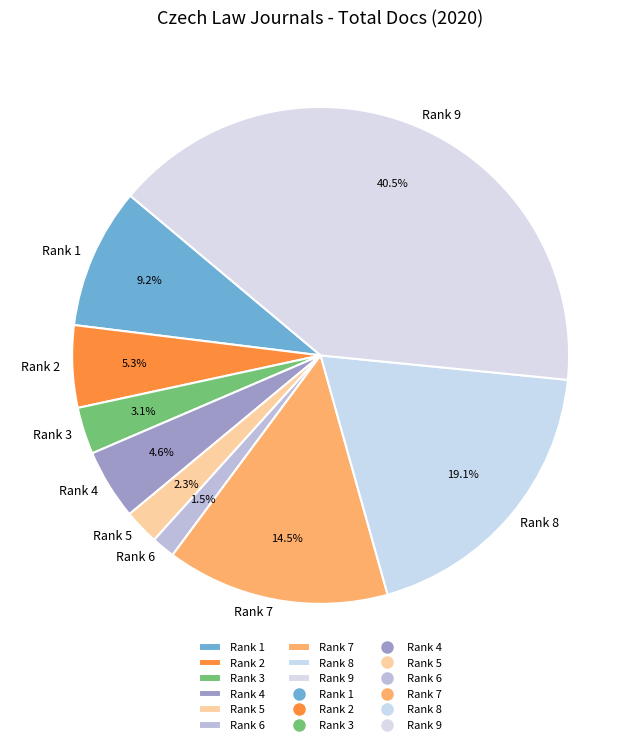

How many slices are in this pie chart?

9